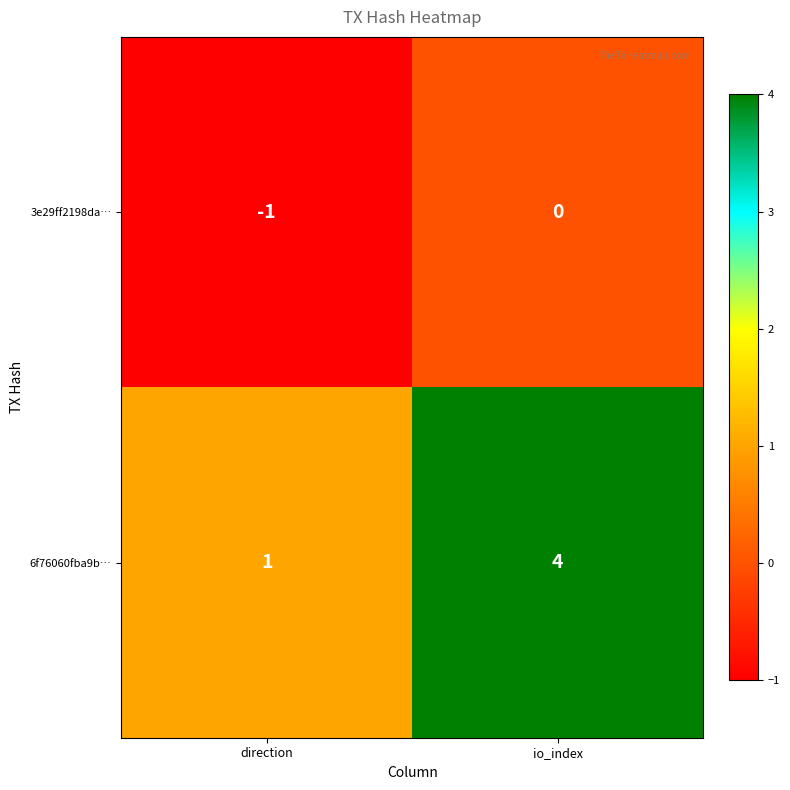

Which category has the highest value in the 3e29ff2198da… series?

io_index